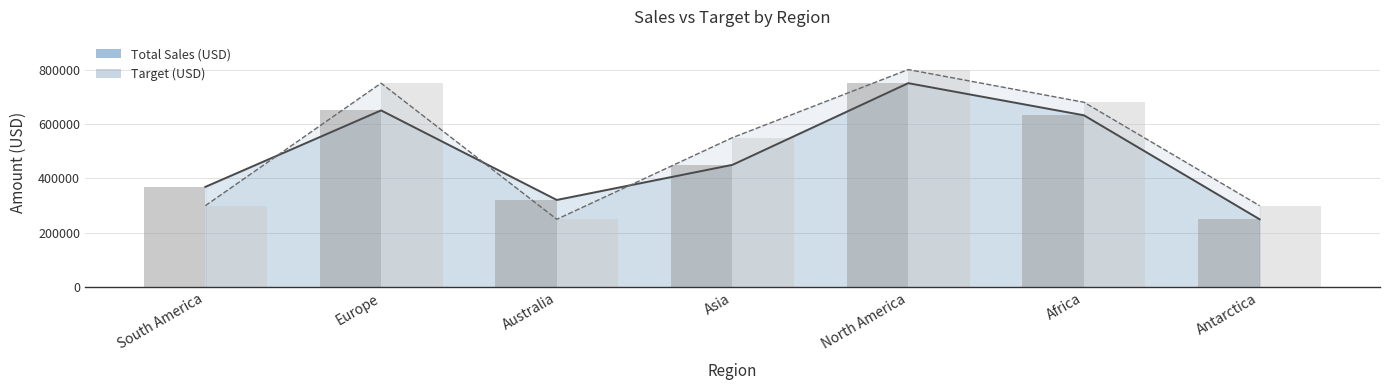

What is the sum of all Total Sales (bars) values?

3422000